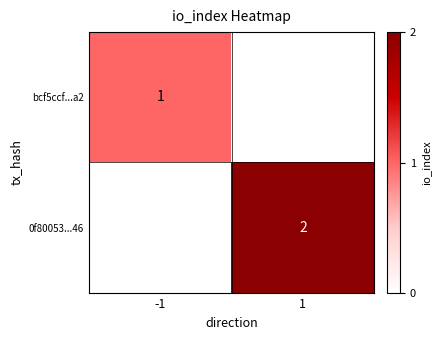

Read the bcf5ccf...a2 value at -1.

1